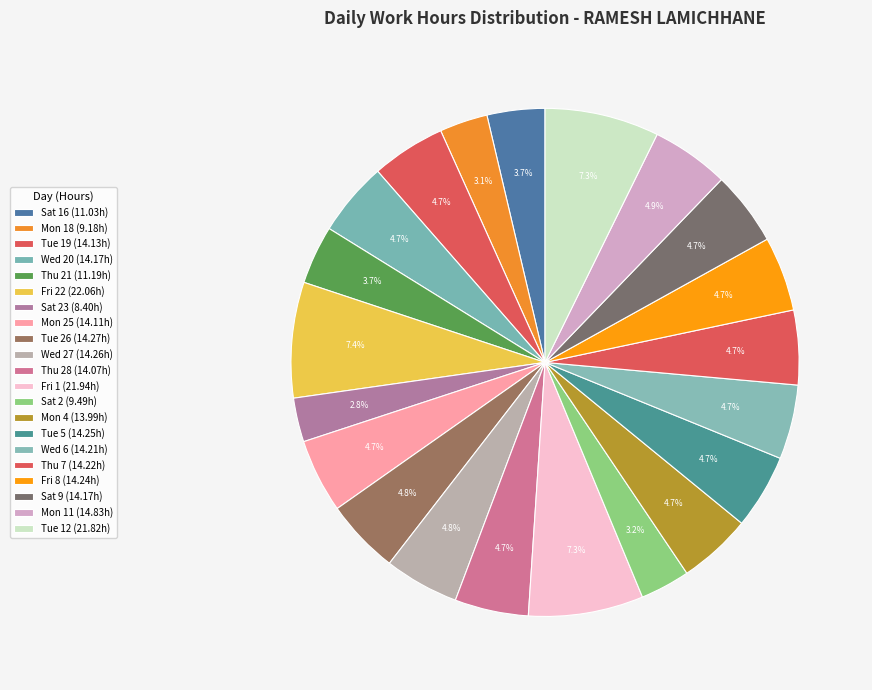

To the nearest percent, what is the average slice percentage?

5%